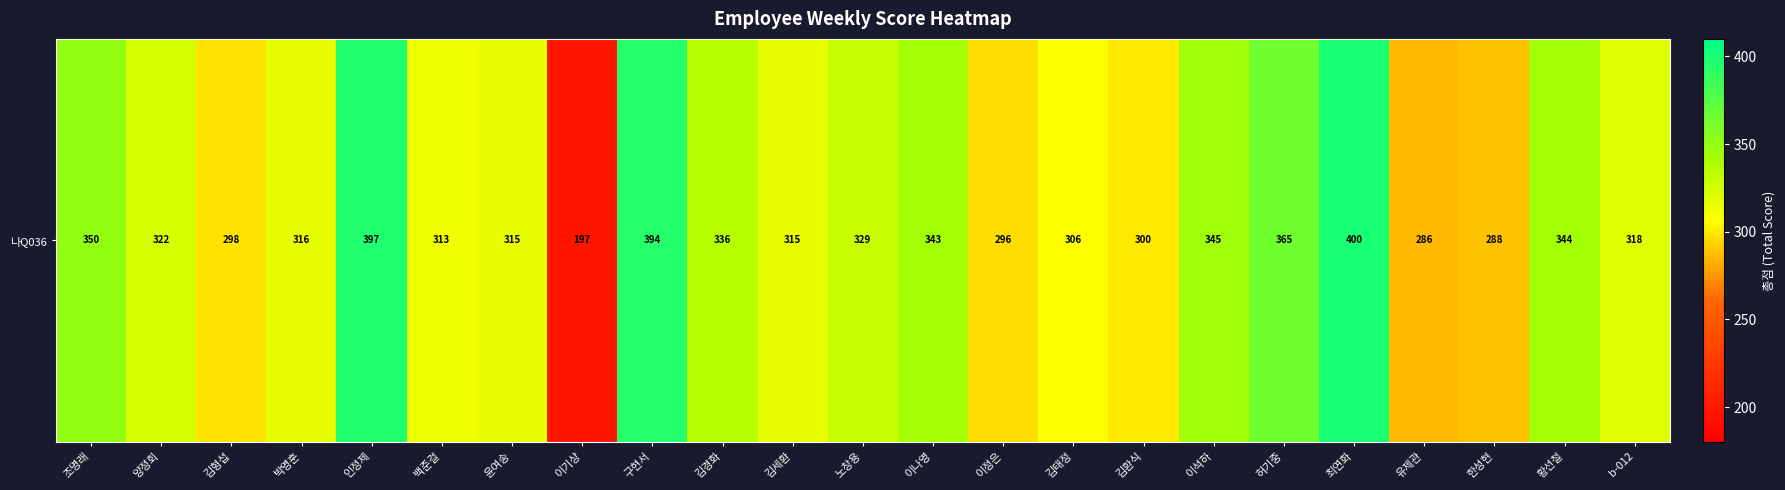

What is the maximum value shown in the chart?

400